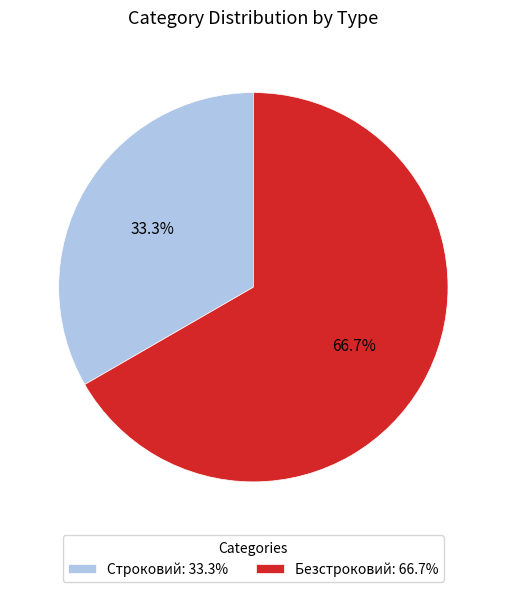

How many segments does this pie chart have?

2